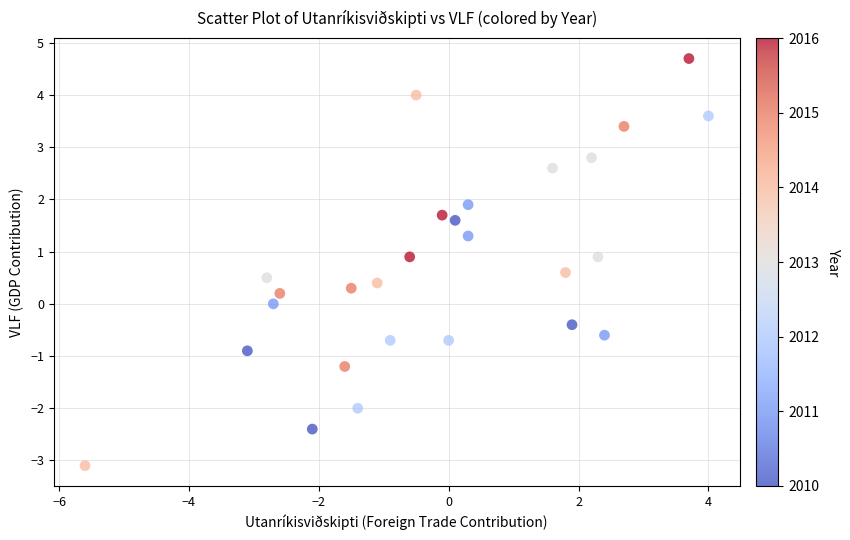

What is the range of X values (max minus min)?

9.6